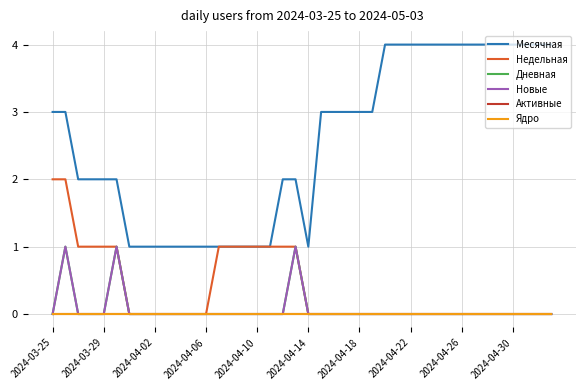

True or false: Активные and Недельная intersect in this chart.

False